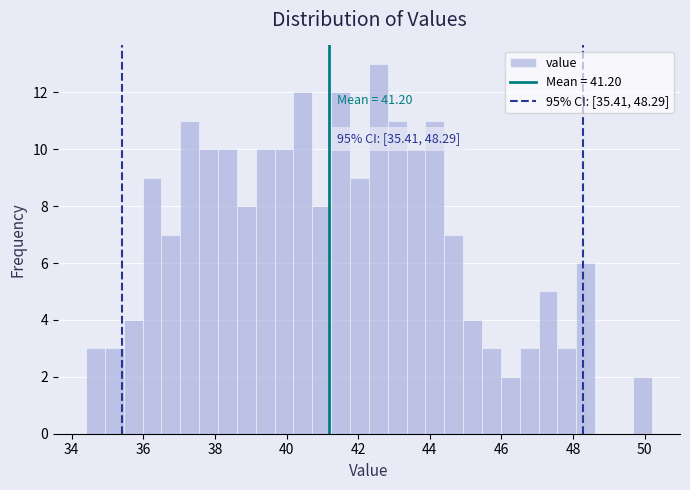

Around what value on the x-axis is the tallest bar? Give the approximate position of its centre, as read against the axis.

42.6